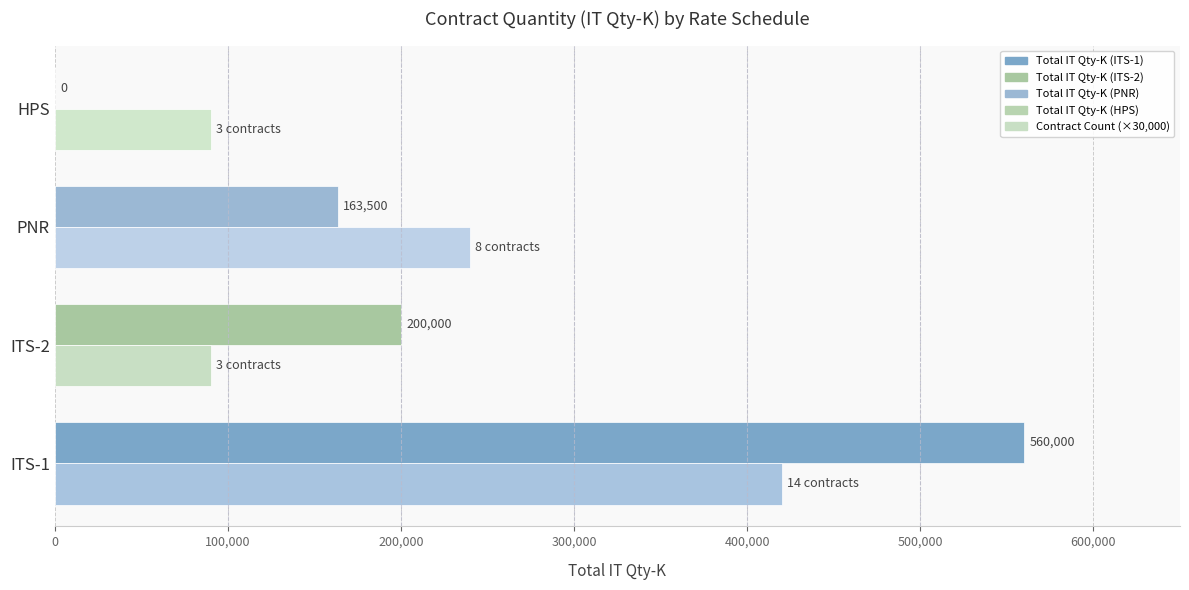

At which category is the sum across all series the highest?

ITS-1